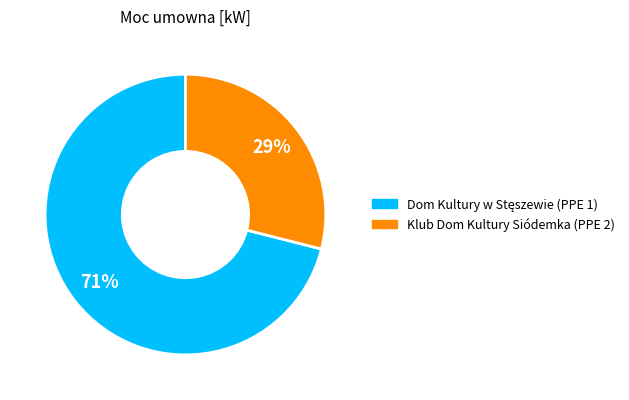

Count the number of slices in the pie.

2